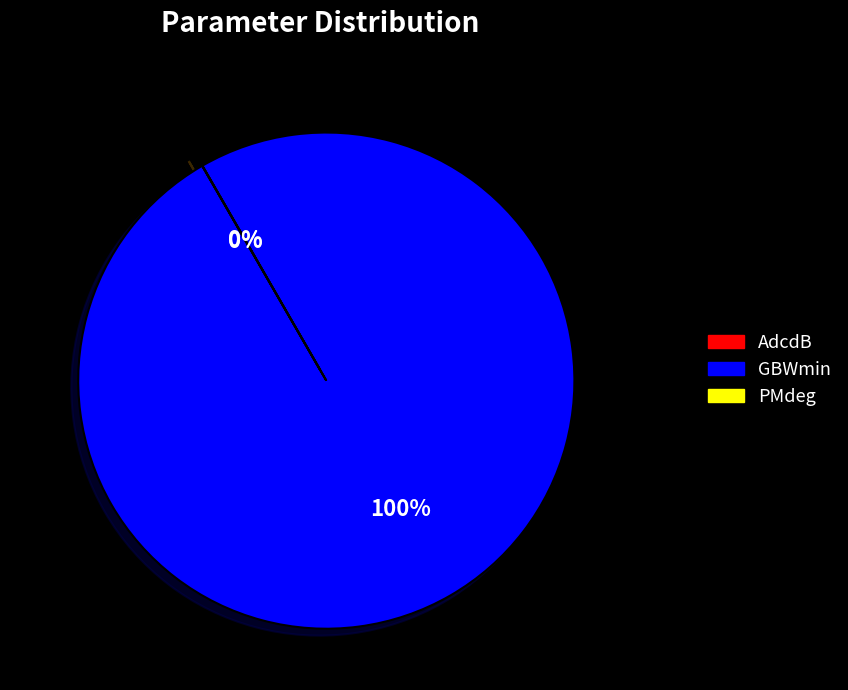

Is there any slice that represents more than half of the pie?

Yes